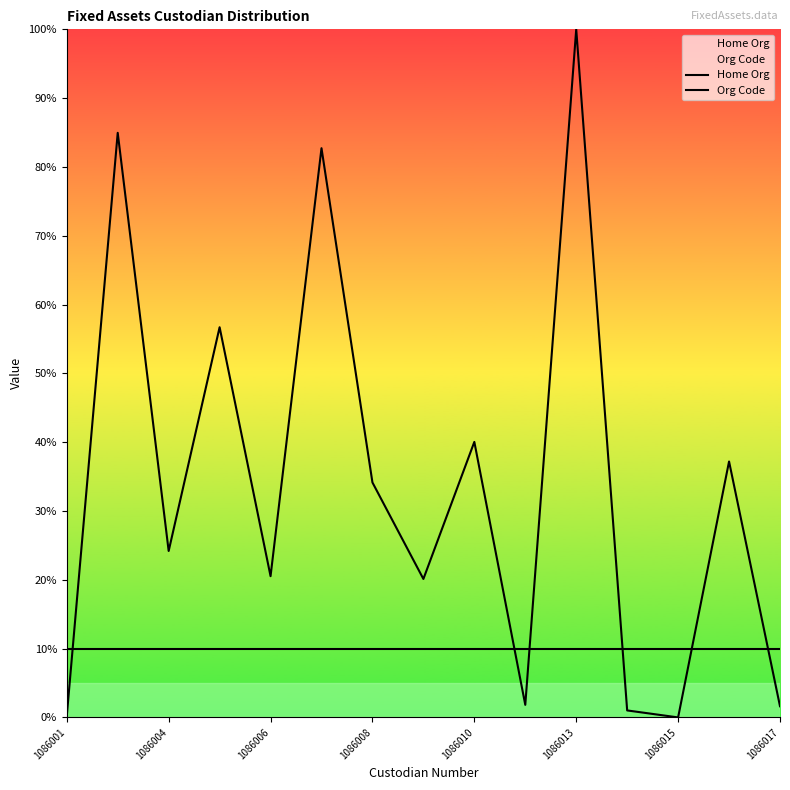

Which has a higher value, 1086004 or 14?

1086004